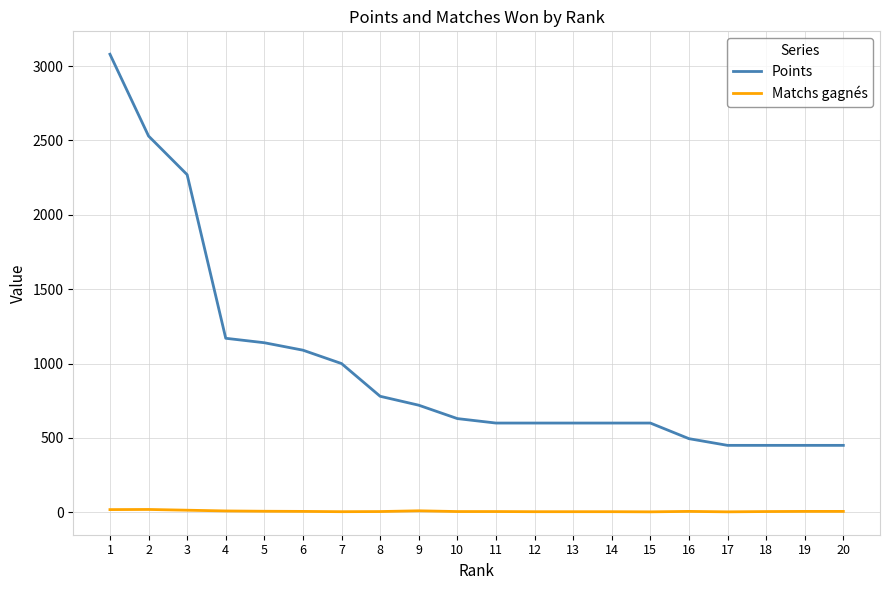

Is it true that Matchs gagnés equals 4 at 14?

True